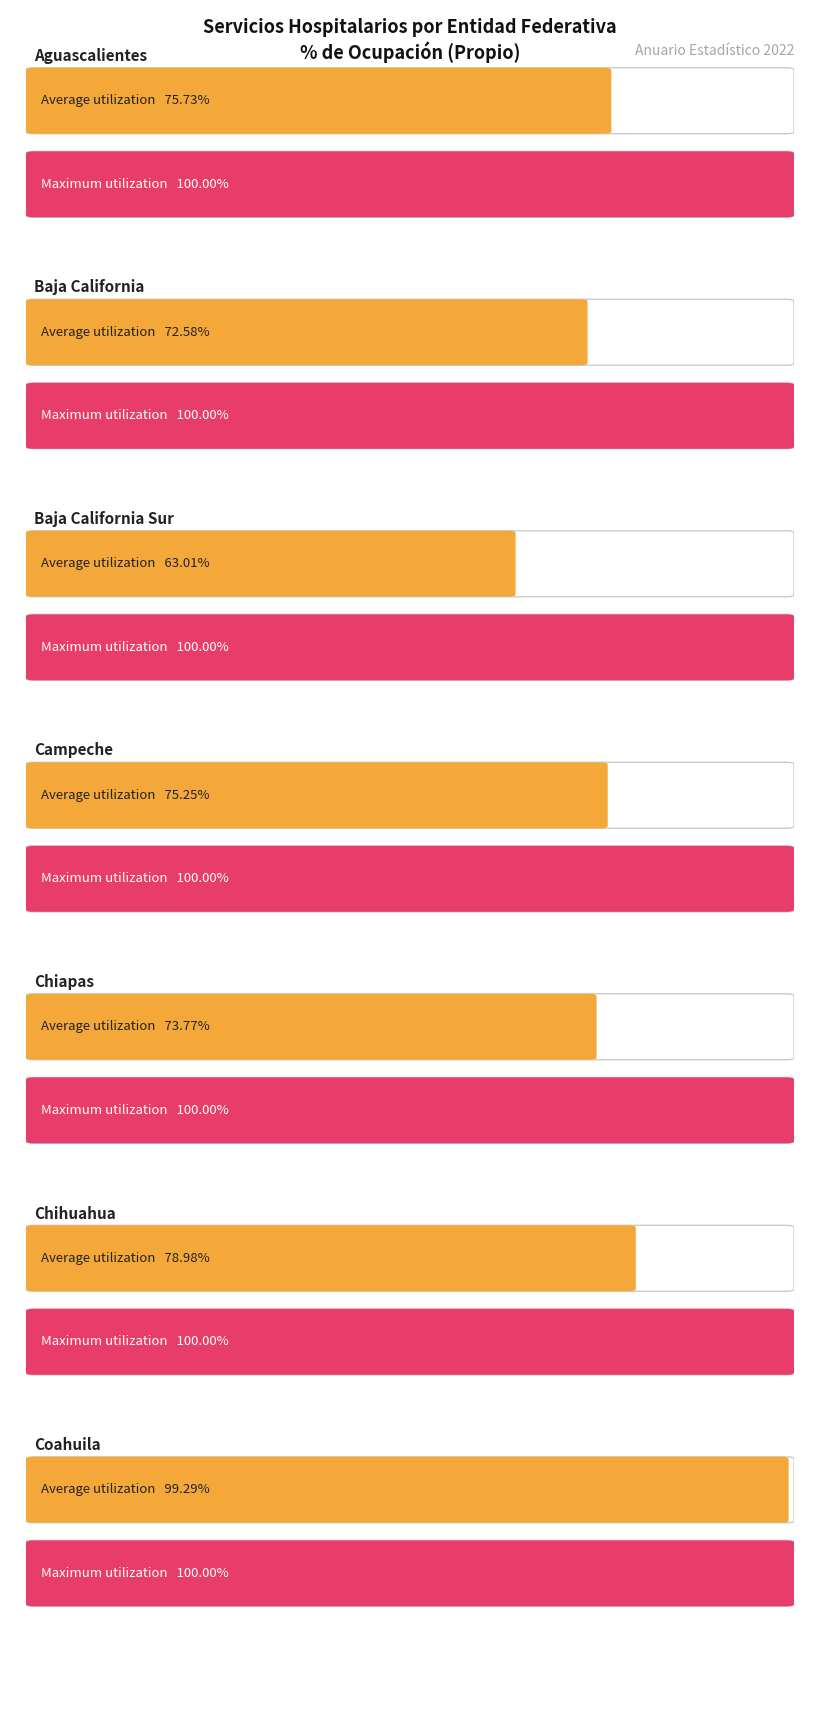

What is the label of the 6th bar from the right?

Baja California